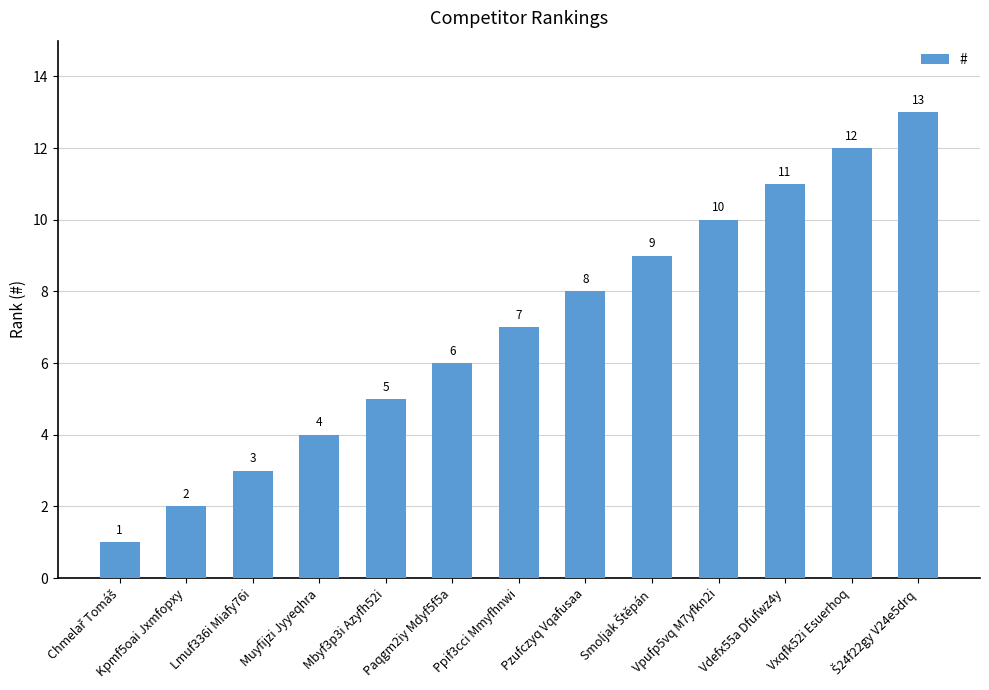

Reading right to left, extract all data points from this chart.

13	12	11	10	9	8	7	6	5	4	3	2	1